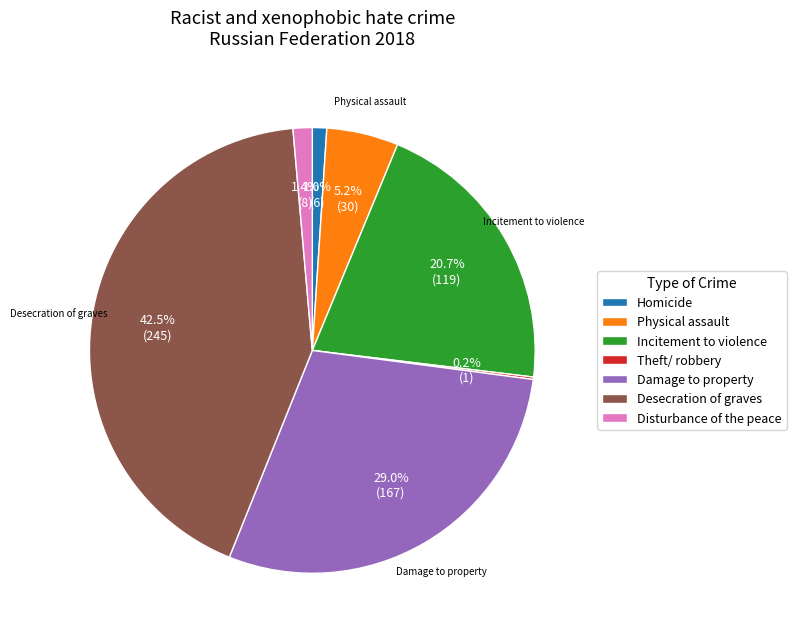

Is it true that Incitement to violence is 21% of the pie?

True